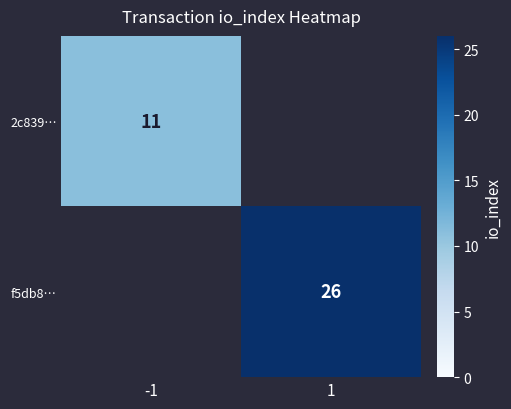

The 2c839… series shows 18 at -1. True or false?

False